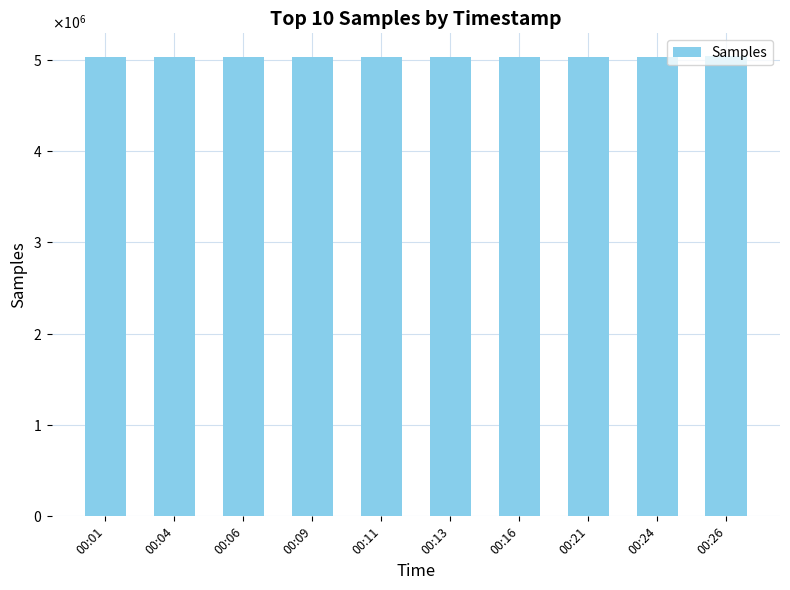

Are the bars horizontal?

No